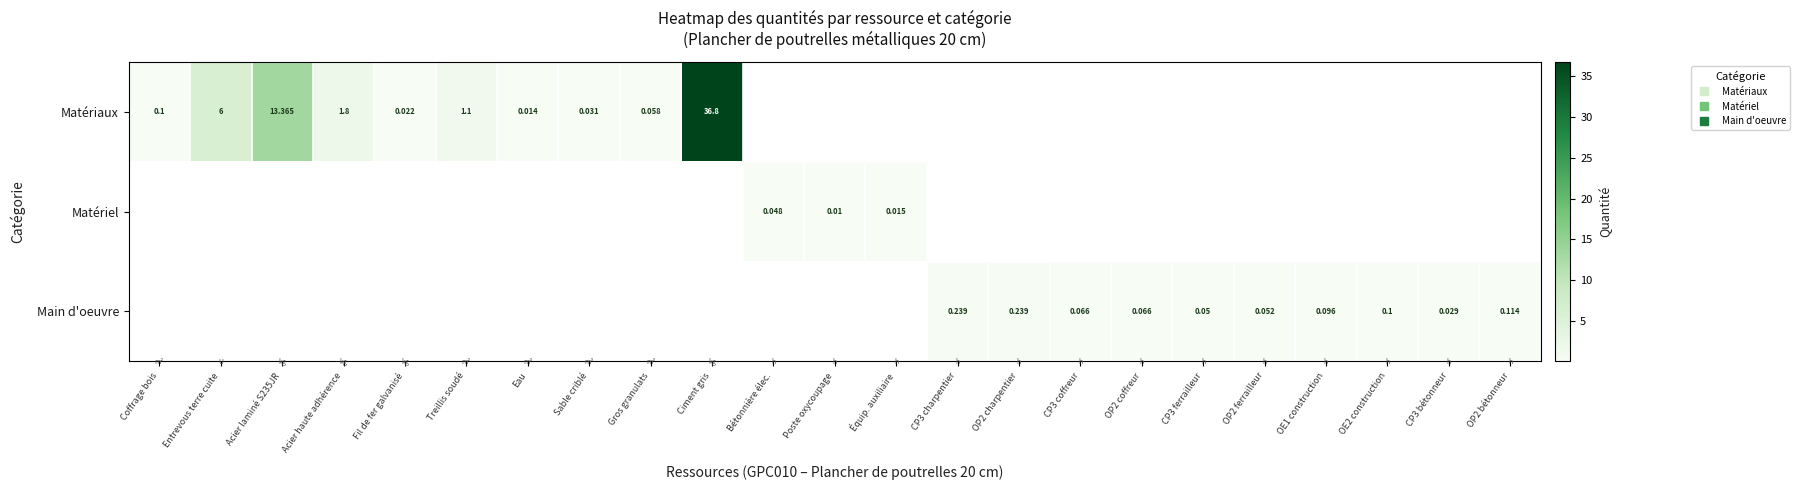

Count the number of data series in this chart.

3